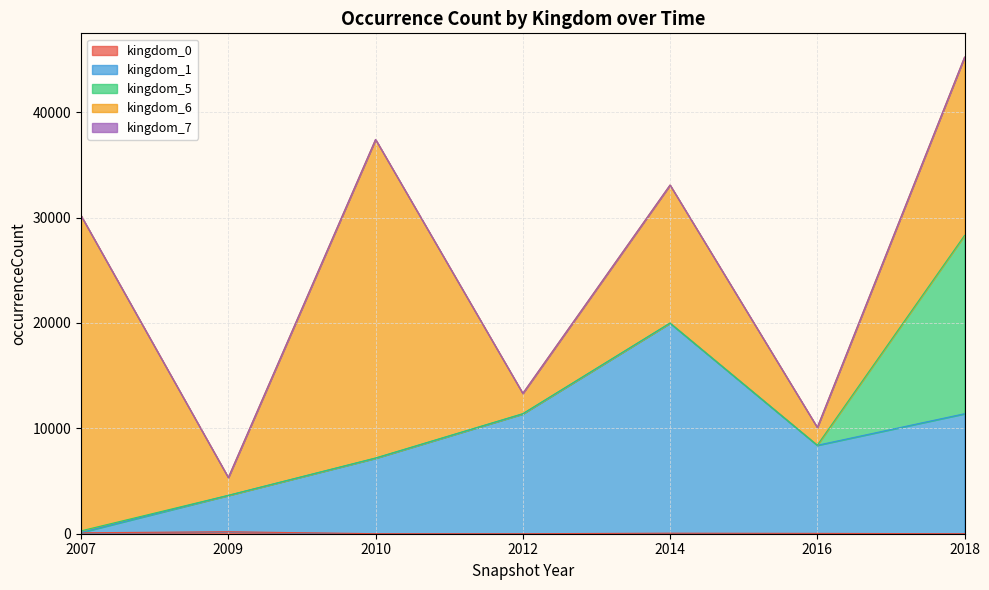

Which series has the widest spread of values?

kingdom_6